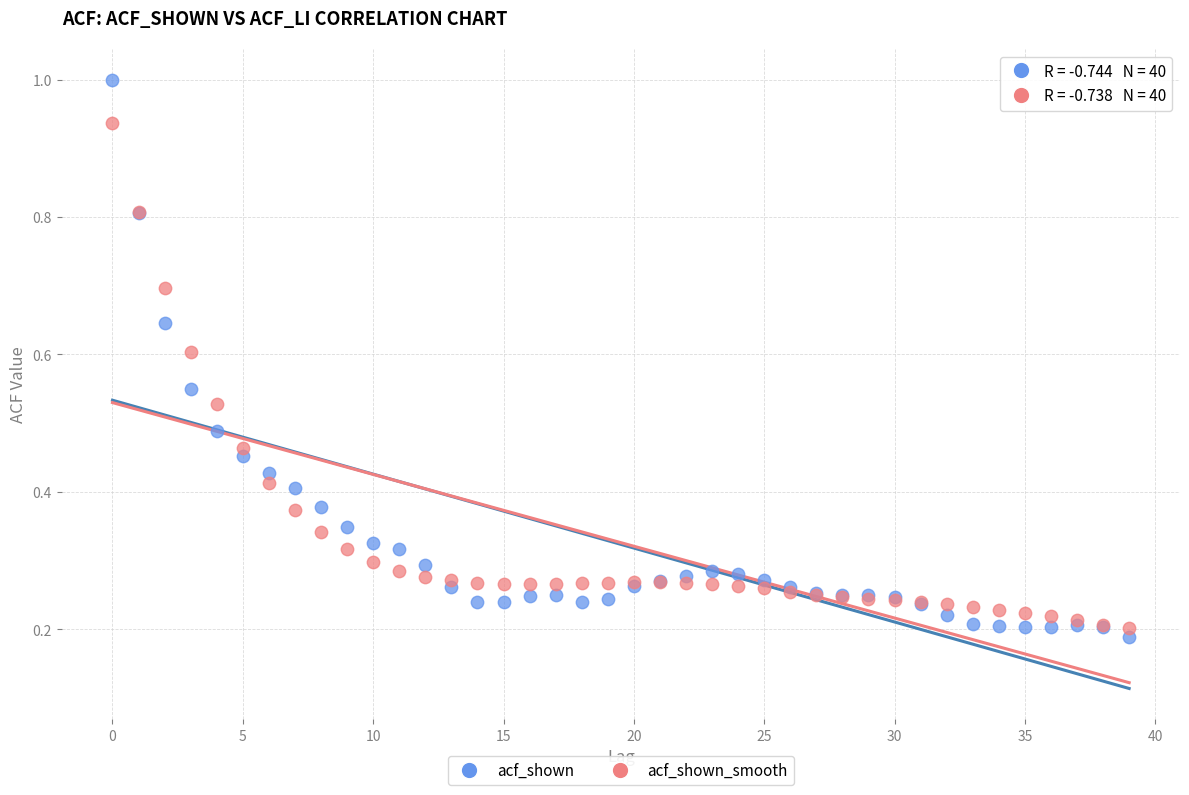

Which series contains the highest Y value?

acf_shown